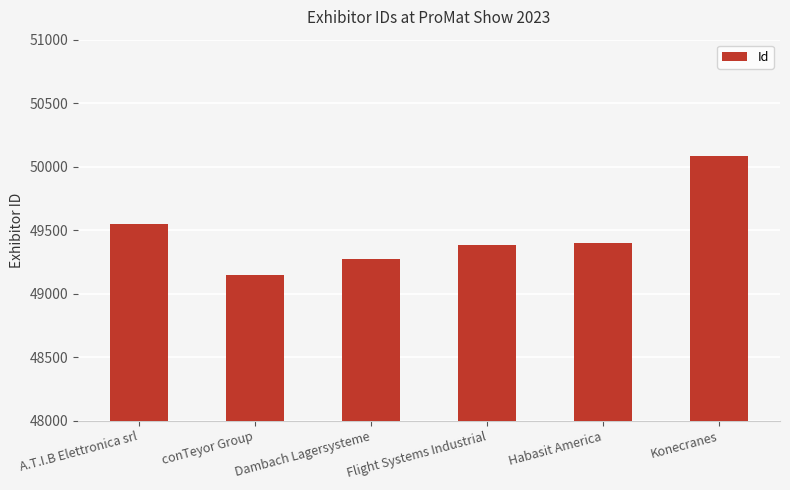

What is the value of the 2nd bar from the left?

49150